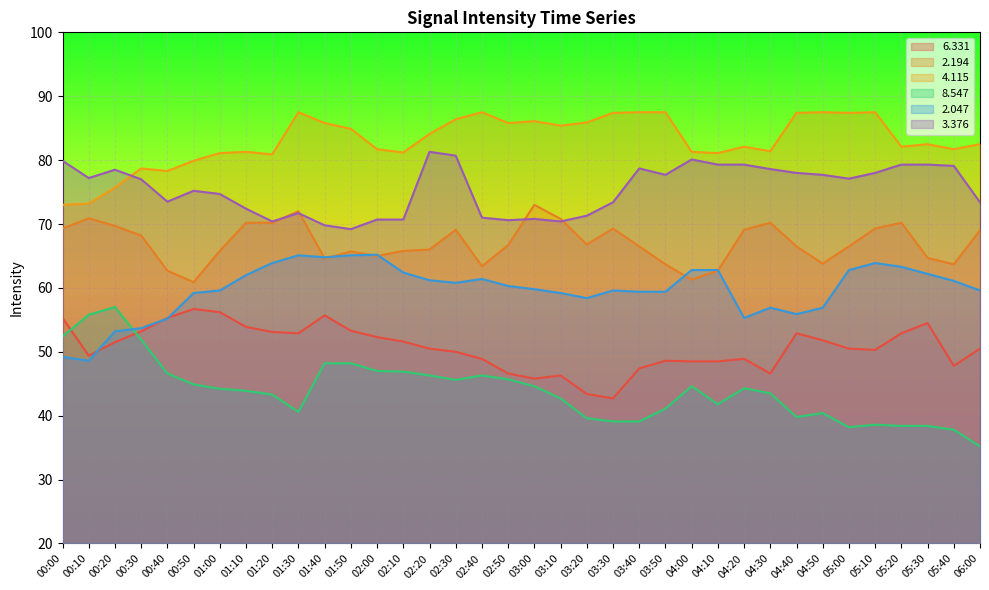

Where does the   3.376 series first go above 77?

00:00